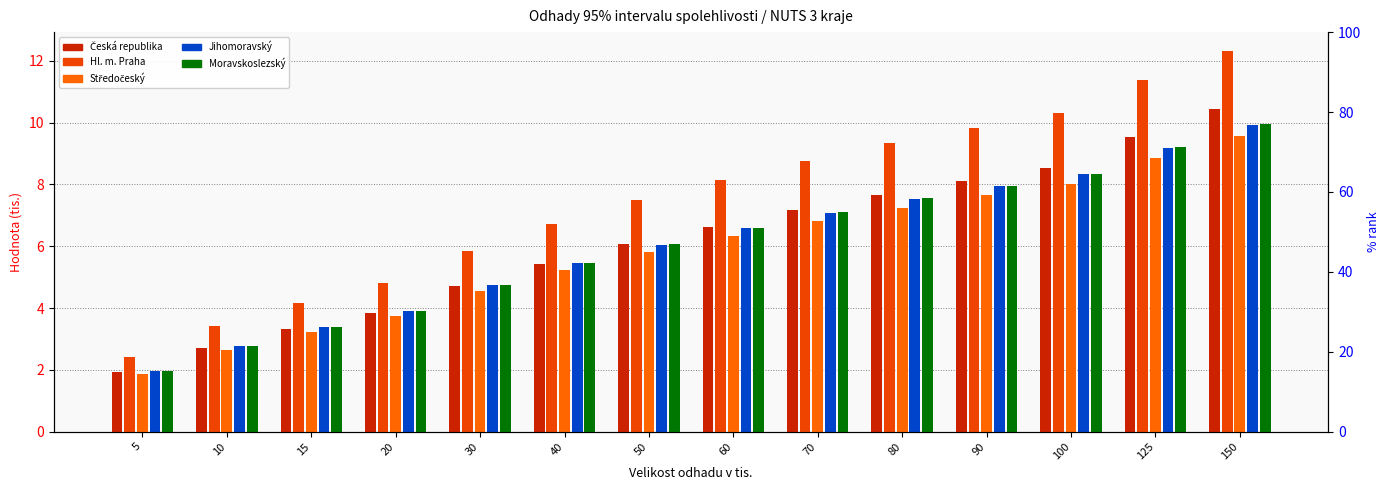

Rank the series by their maximum value, from lowest to highest.

Středočeský, Jihomoravský, Moravskoslezský, Česká republika, Hl. m. Praha